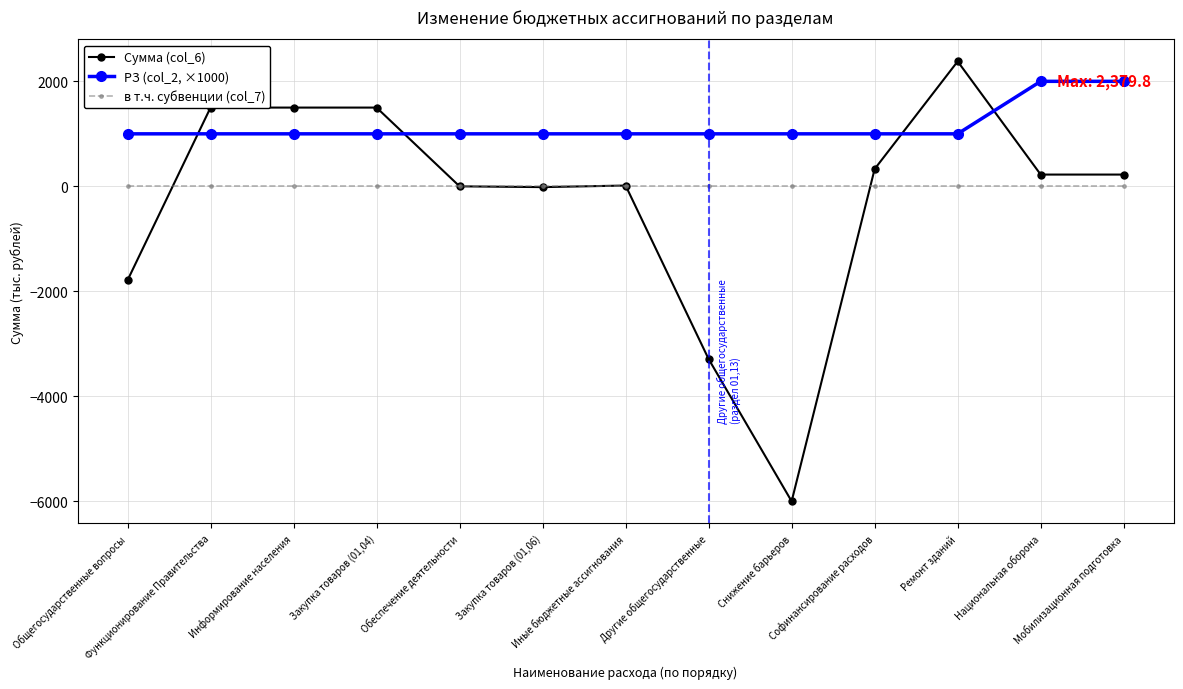

The value of РЗ (col_2, ×1000) at Закупка товаров (01,04) is 1000.0. True or false?

True